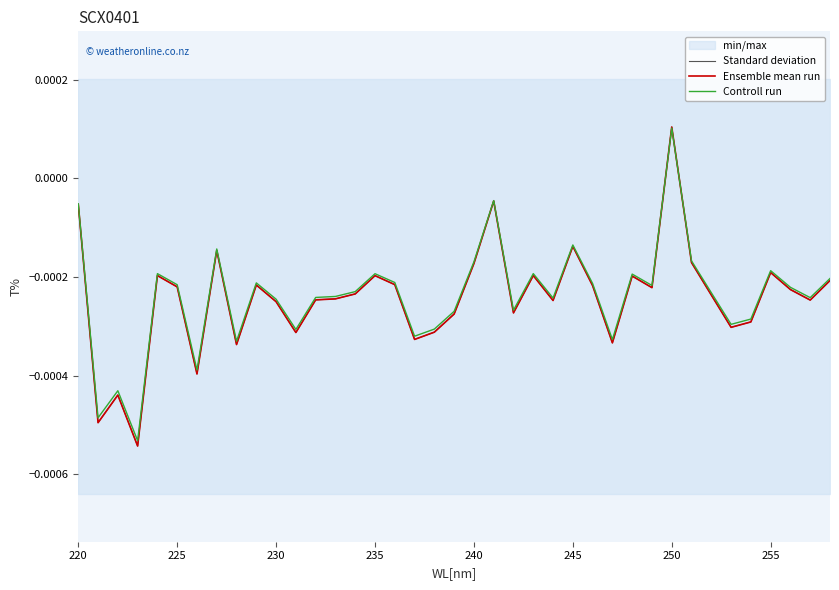

Where is the first local minimum for Standard deviation?

225